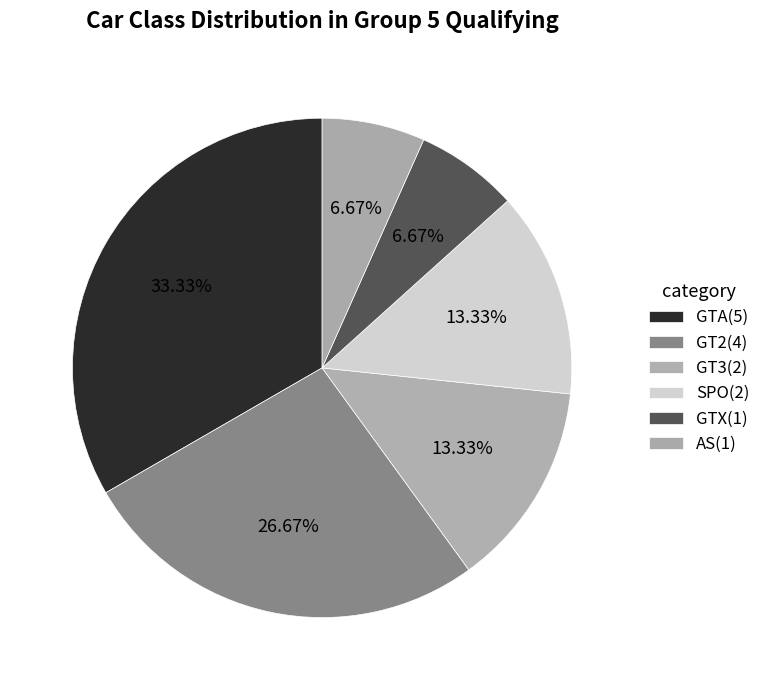

To the nearest percent, what is the combined percentage of GT3 and GTA?

47%